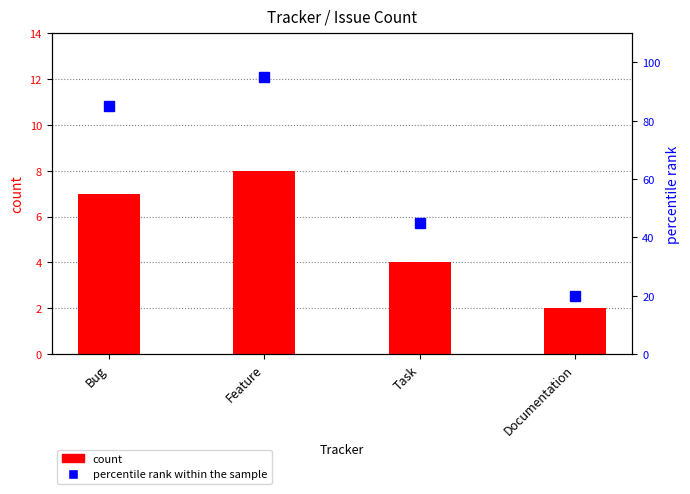

List the series in order of their peak value, lowest first.

count, percentile rank within the sample